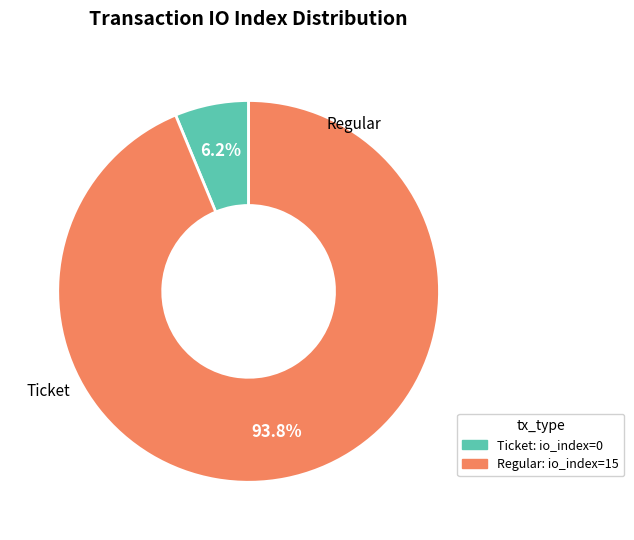

Does any single category account for the majority?

Yes